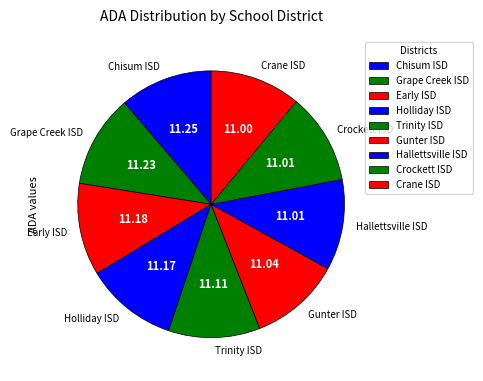

What is the ratio of the value at Grape Creek ISD to the value at Crane ISD?

1.0